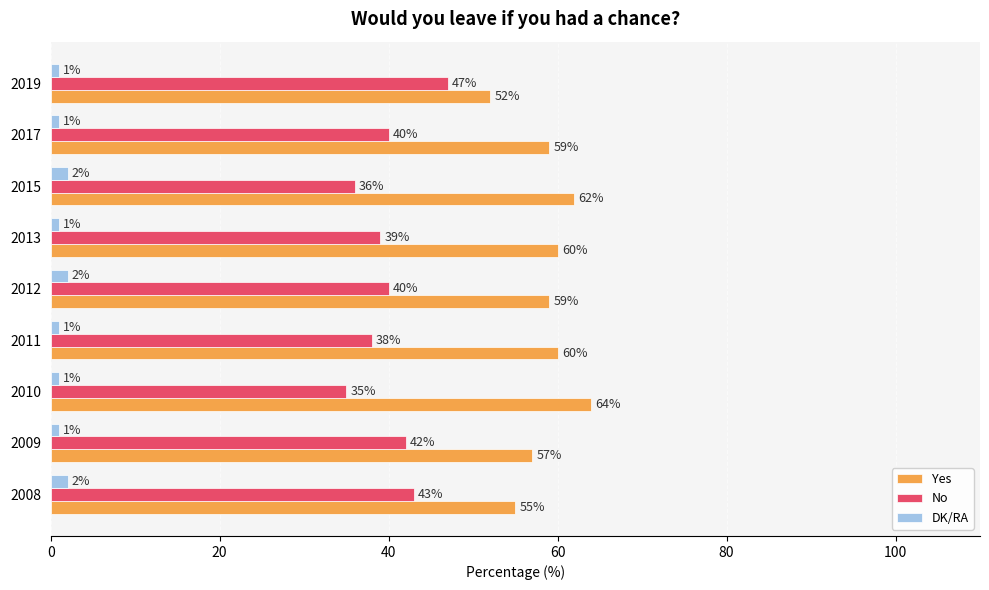

What is the sum of the DK/RA values at 2008 and 2015?

4